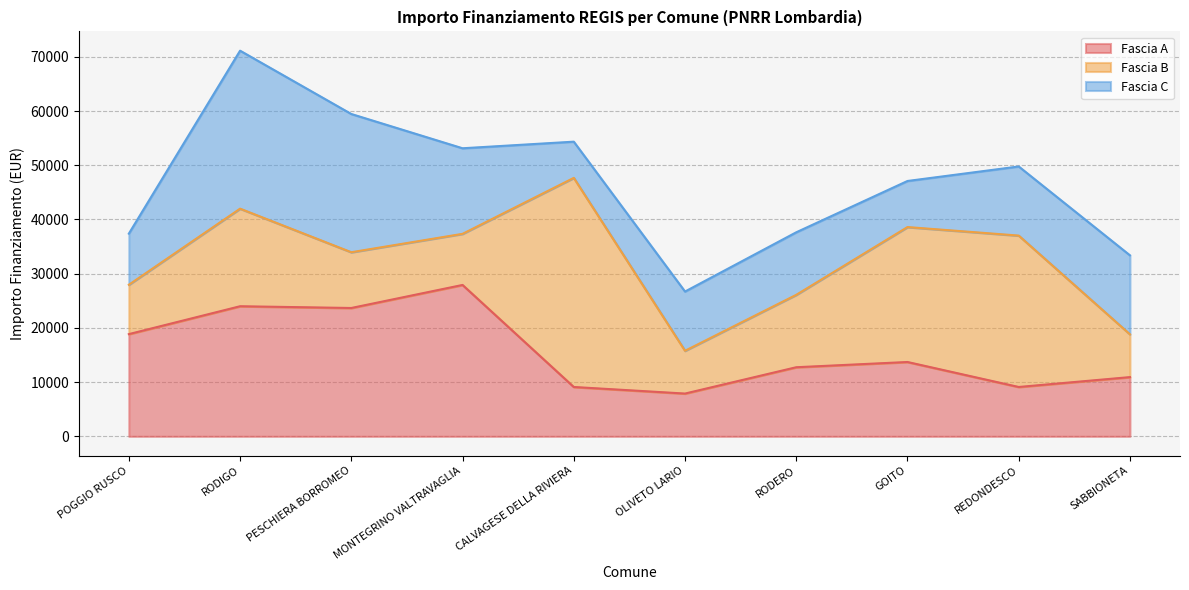

What is the approximate value of Fascia A at CALVAGESE DELLA RIVIERA?

9105